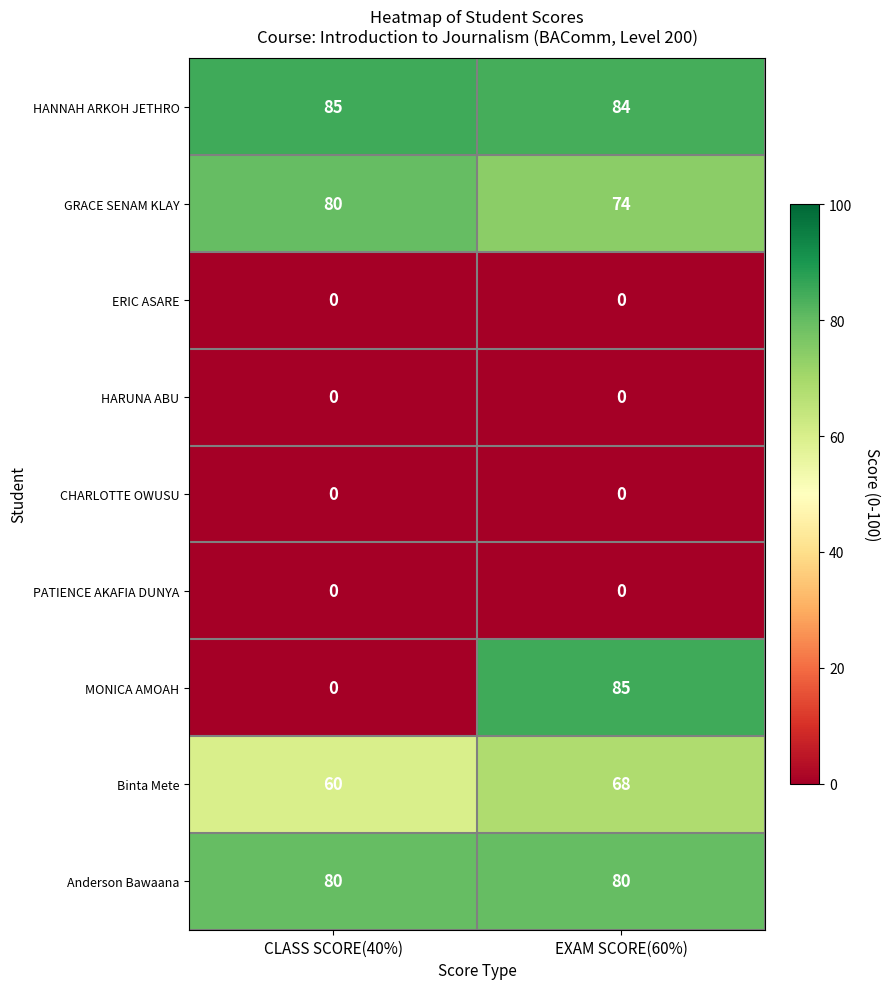

Which series has the widest spread of values?

MONICA AMOAH